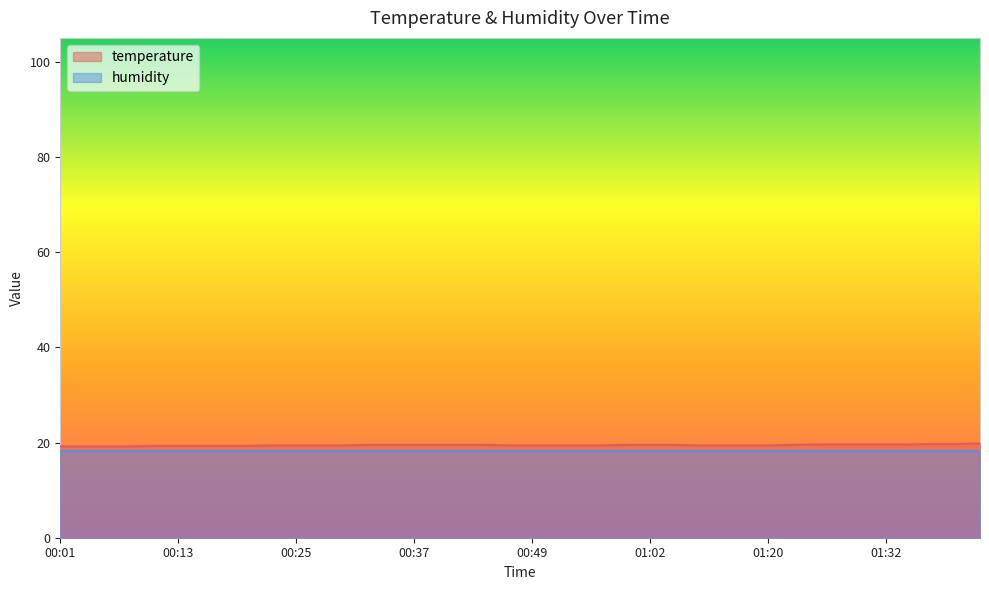

Reading right to left, what are all the values shown in this chart?

01:42=19.8	01:40=19.7	01:37=19.7	01:35=19.6	01:32=19.6	01:30=19.6	01:27=19.6	01:25=19.6	01:22=19.5	01:20=19.4	01:17=19.4	01:15=19.4	01:12=19.4	01:04=19.5	01:02=19.5	00:59=19.5	00:57=19.4	00:54=19.4	00:52=19.4	00:49=19.4	00:47=19.4	00:44=19.5	00:42=19.5	00:40=19.5	00:37=19.5	00:35=19.5	00:32=19.5	00:30=19.4	00:27=19.4	00:25=19.4	00:23=19.4	00:20=19.3	00:18=19.3	00:15=19.3	00:13=19.3	00:10=19.3	00:08=19.2	00:05=19.2	00:03=19.2	00:01=19.2